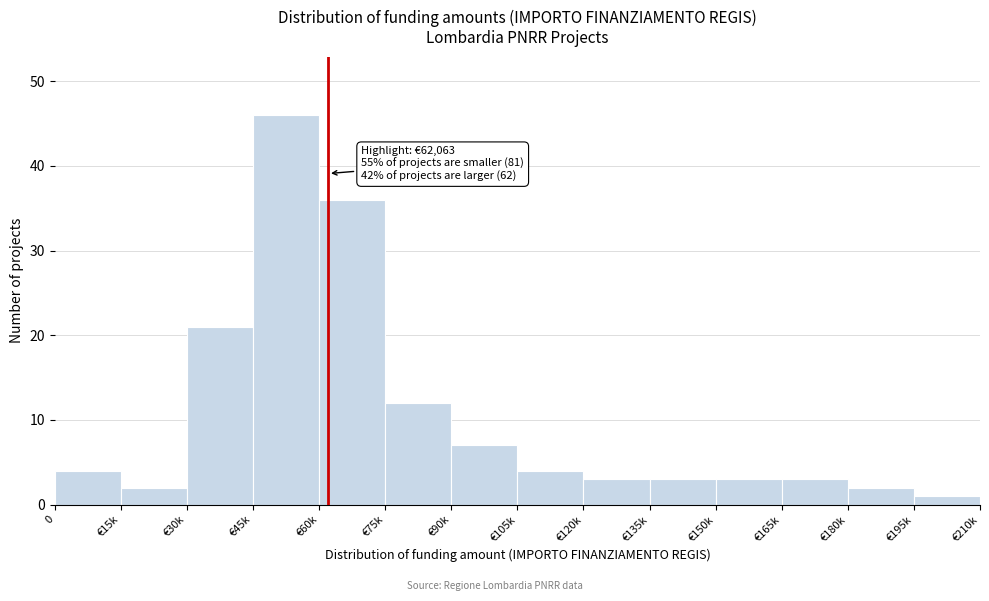

Reading left to right, extract all data points from this chart.

4	2	21	46	36	12	7	4	3	3	3	3	2	1